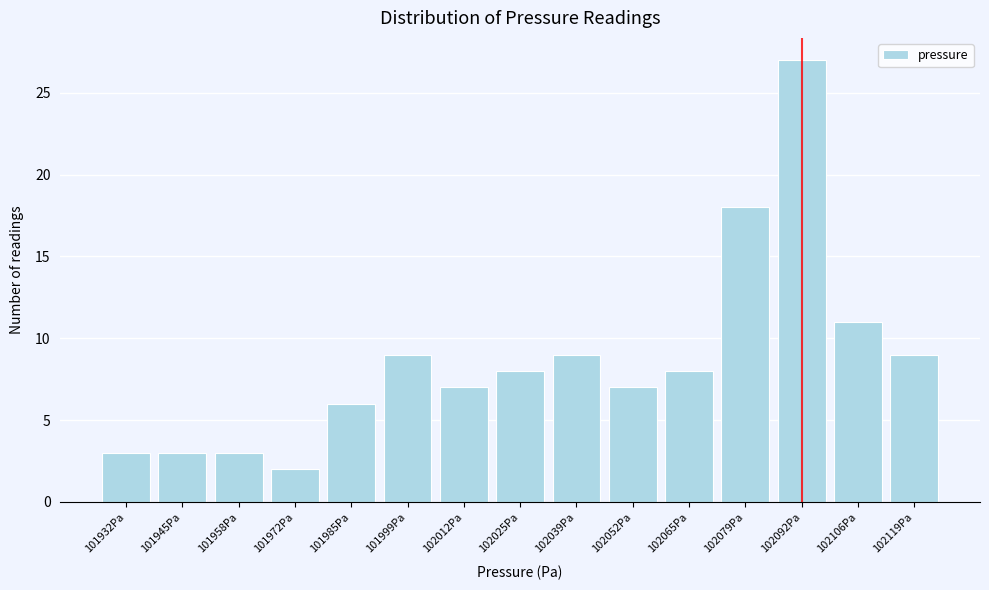

Reading right to left, what are all the values shown in this chart?

9	11	27	18	8	7	9	8	7	9	6	2	3	3	3